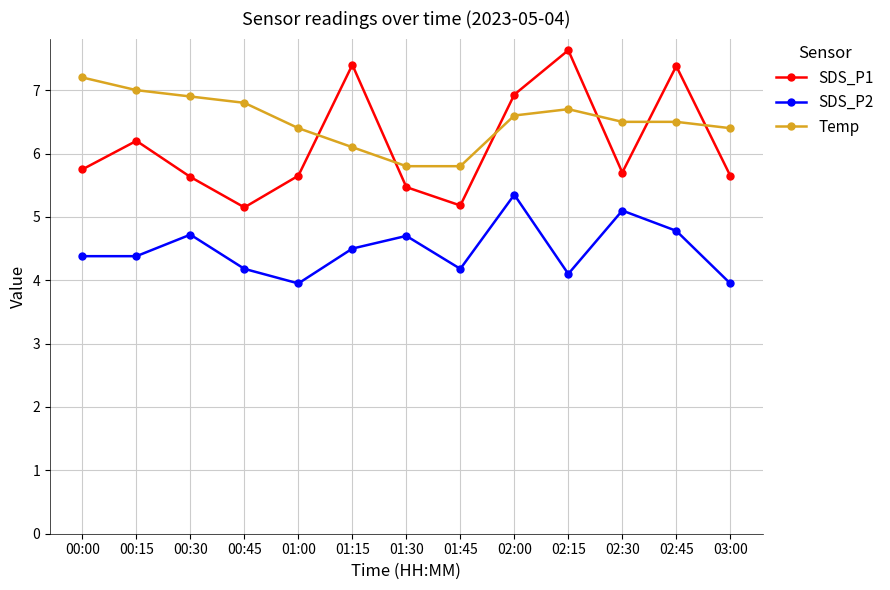

Is this an area chart (filled region under the line)?

No